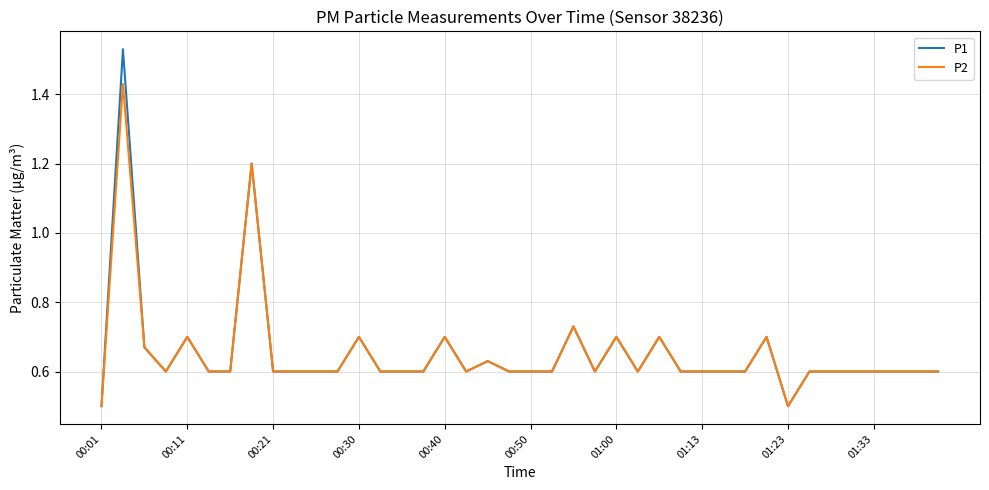

What is the minimum value shown in the chart?

0.5